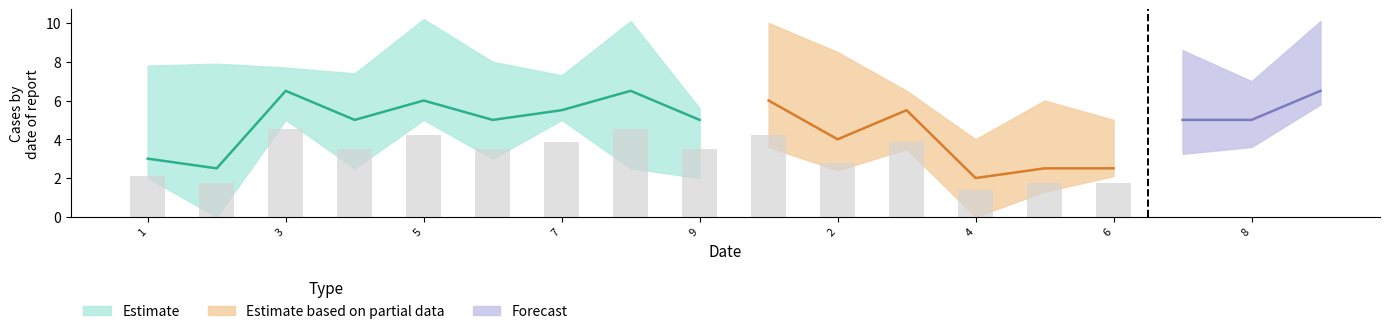

What is the label of the 11th bar from the left?

2